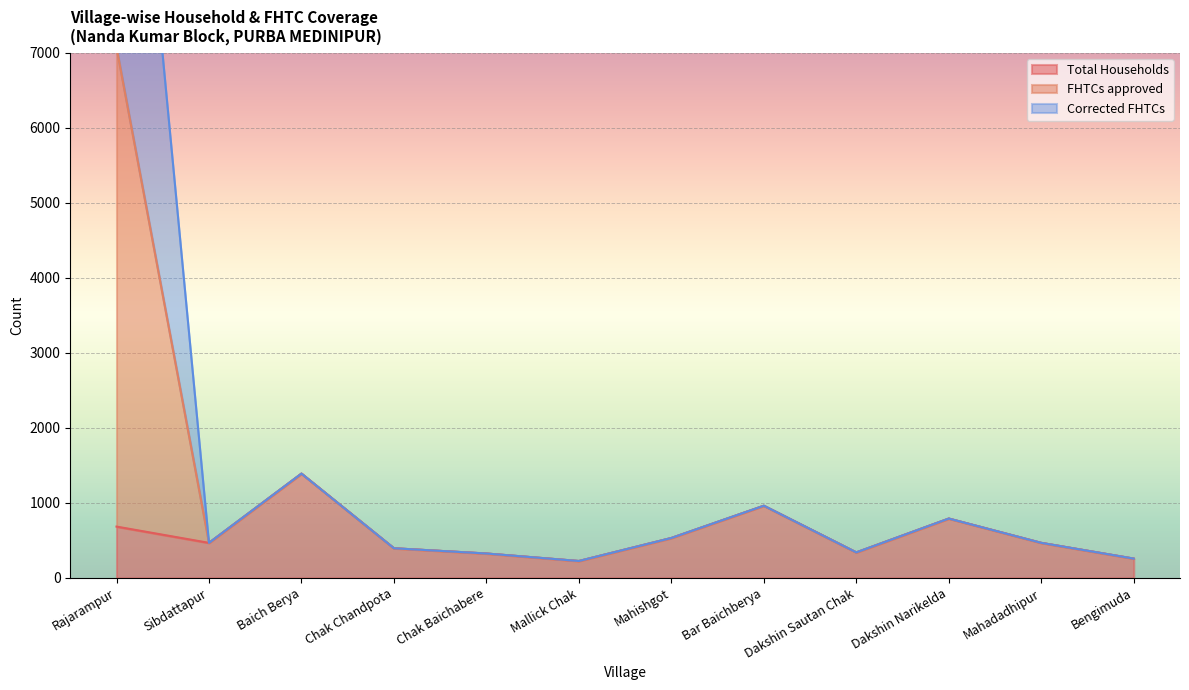

True or false: FHTCs approved and Corrected FHTCs cross at least once.

False